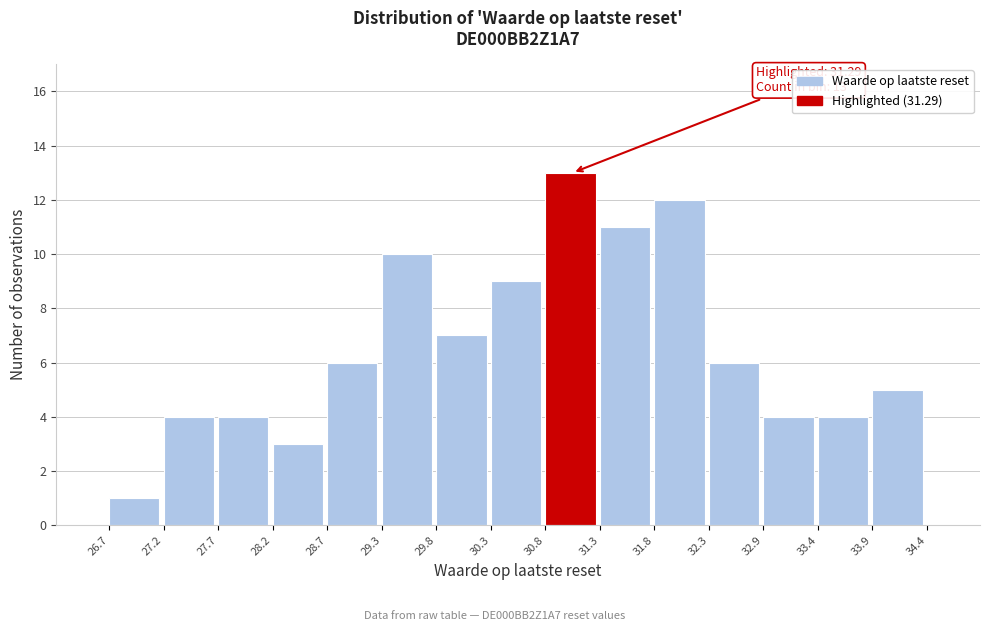

Over which range of the x-axis is the bar tallest?

30.8 to 31.3